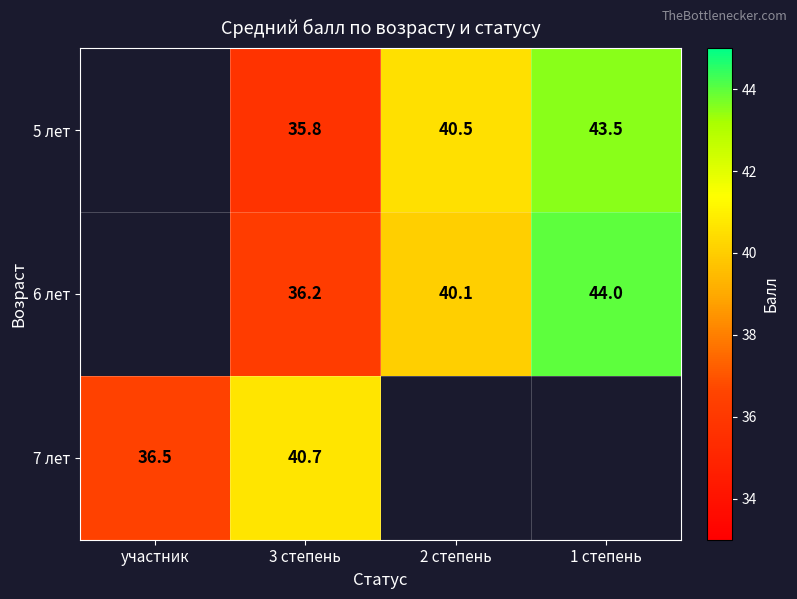

What is the spread (max minus min) of values at 3 степень?

4.9